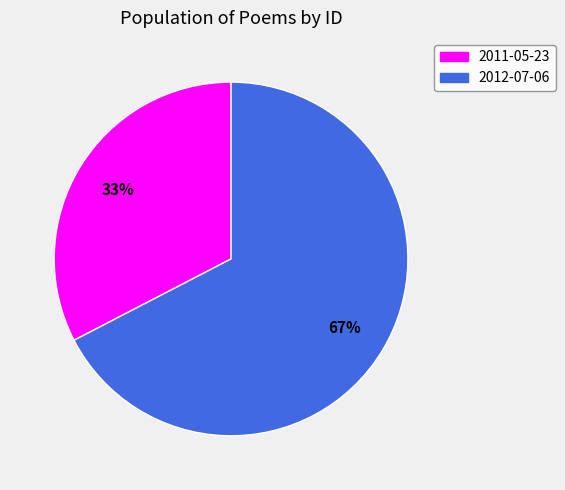

Which category has the biggest portion of the pie?

2012-07-06